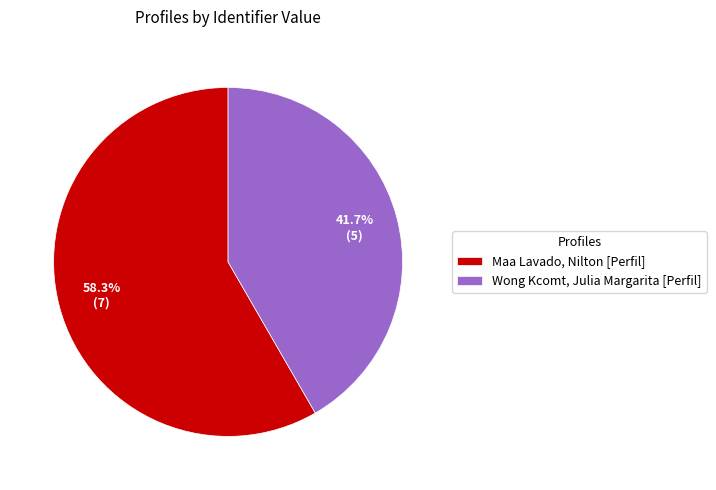

Which category has the smallest portion of the pie?

Wong Kcomt, Julia Margarita [Perfil]